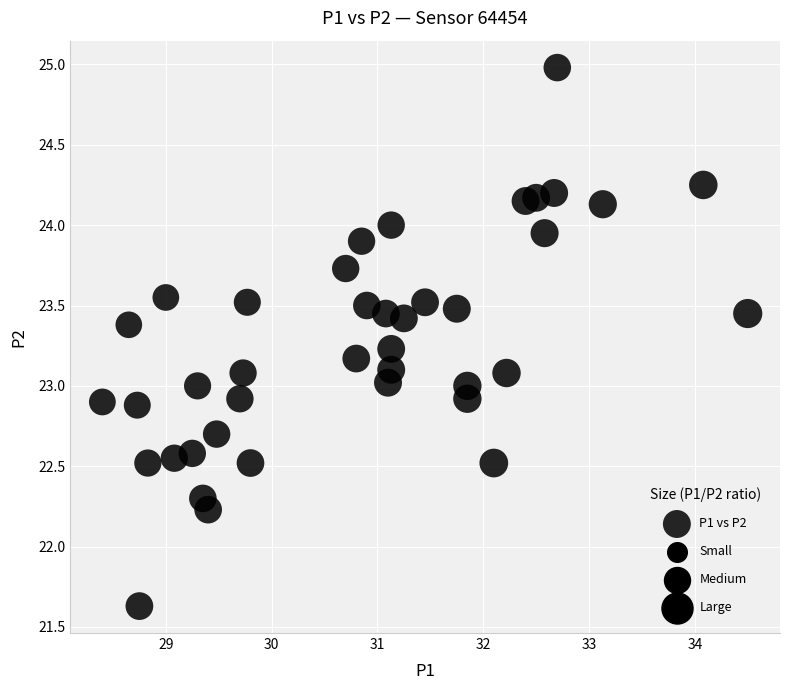

What is the range of X values (max minus min)?

6.1